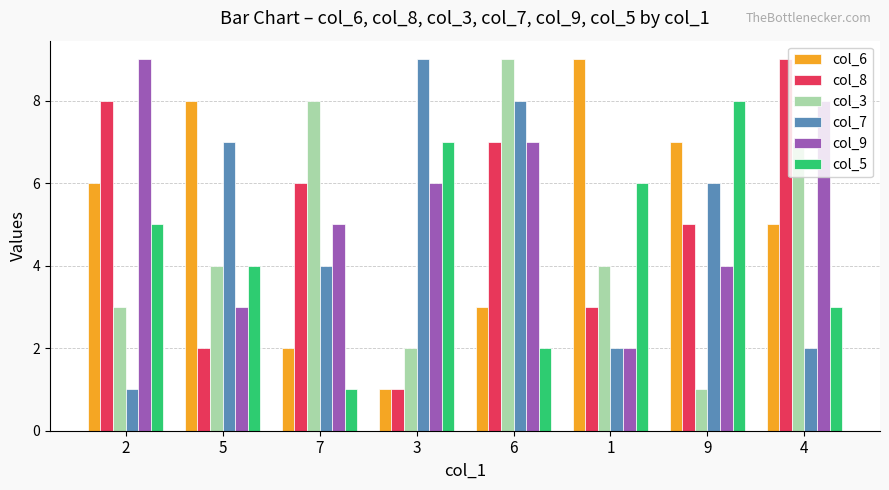

How many bars are there in each group?

6